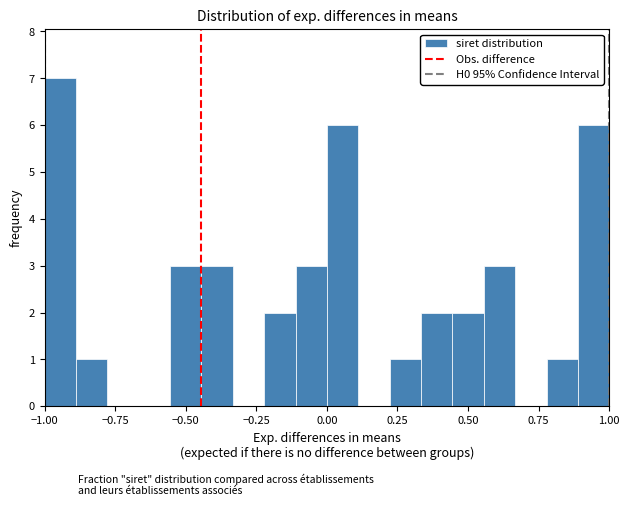

Read against the x-axis, roughly where is the centre of the tallest bar?

-0.95